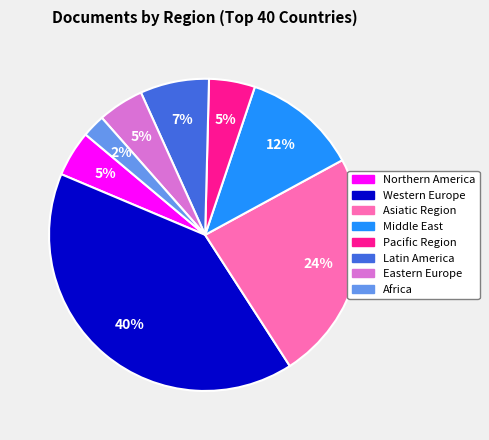

How many segments does this pie chart have?

8